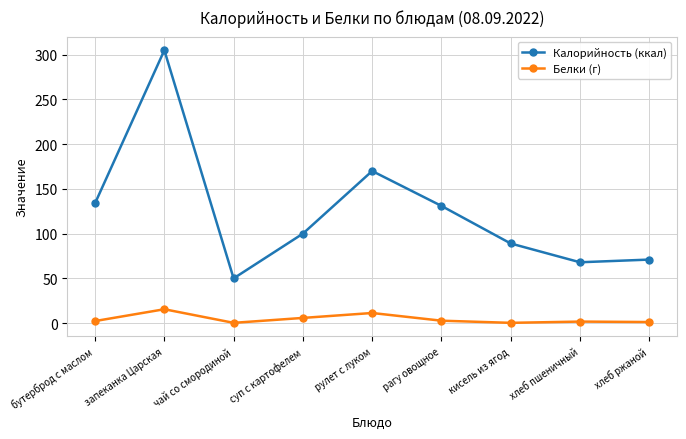

What are all the series names shown in the legend?

Калорийность (ккал), Белки (г)